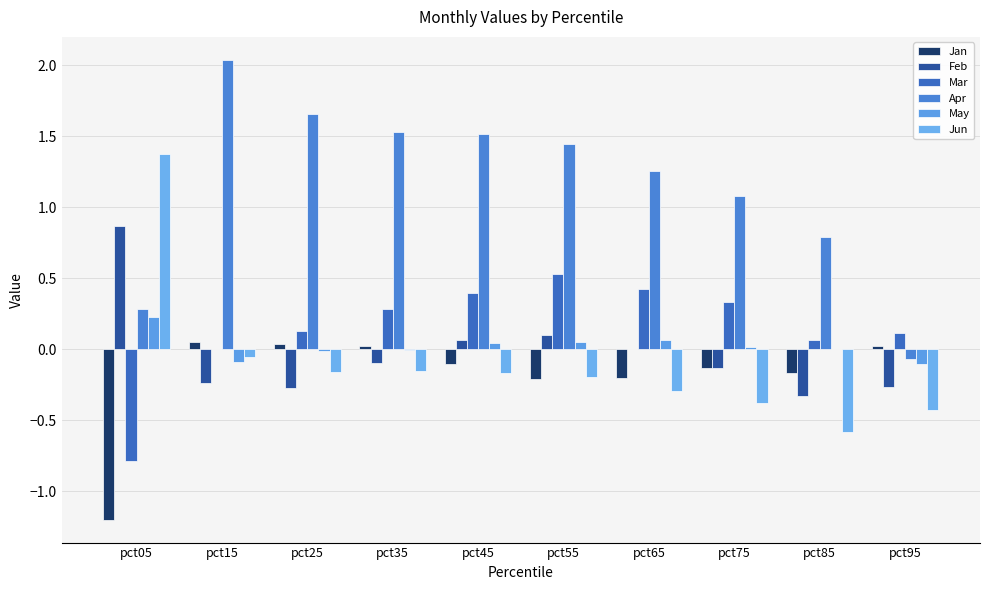

True or false: Jun has a value of -0.3 at pct65.

True